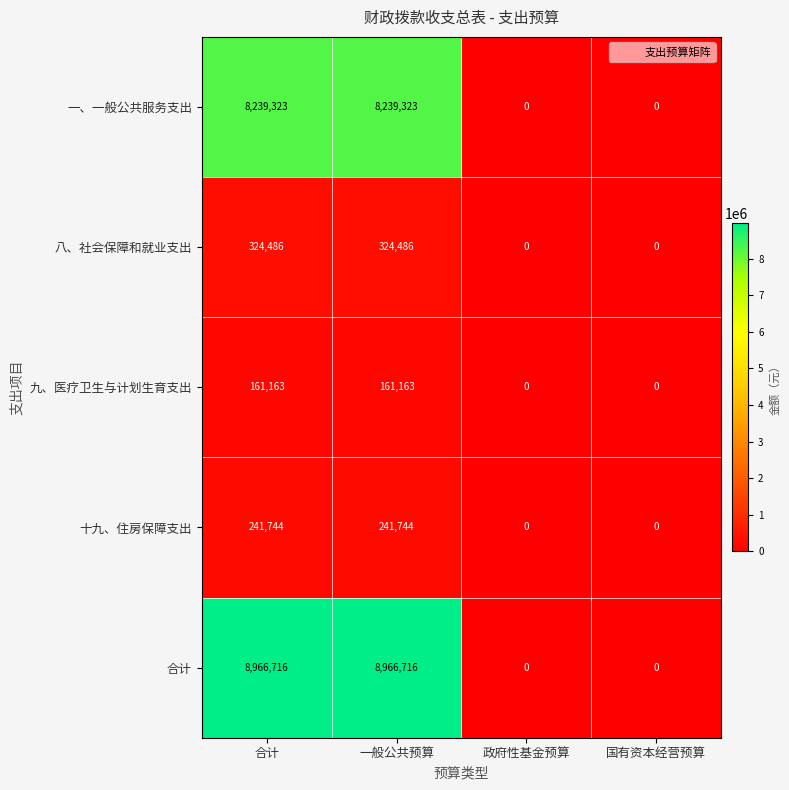

What is the highest value of the 十九、住房保障支出 series?

241744